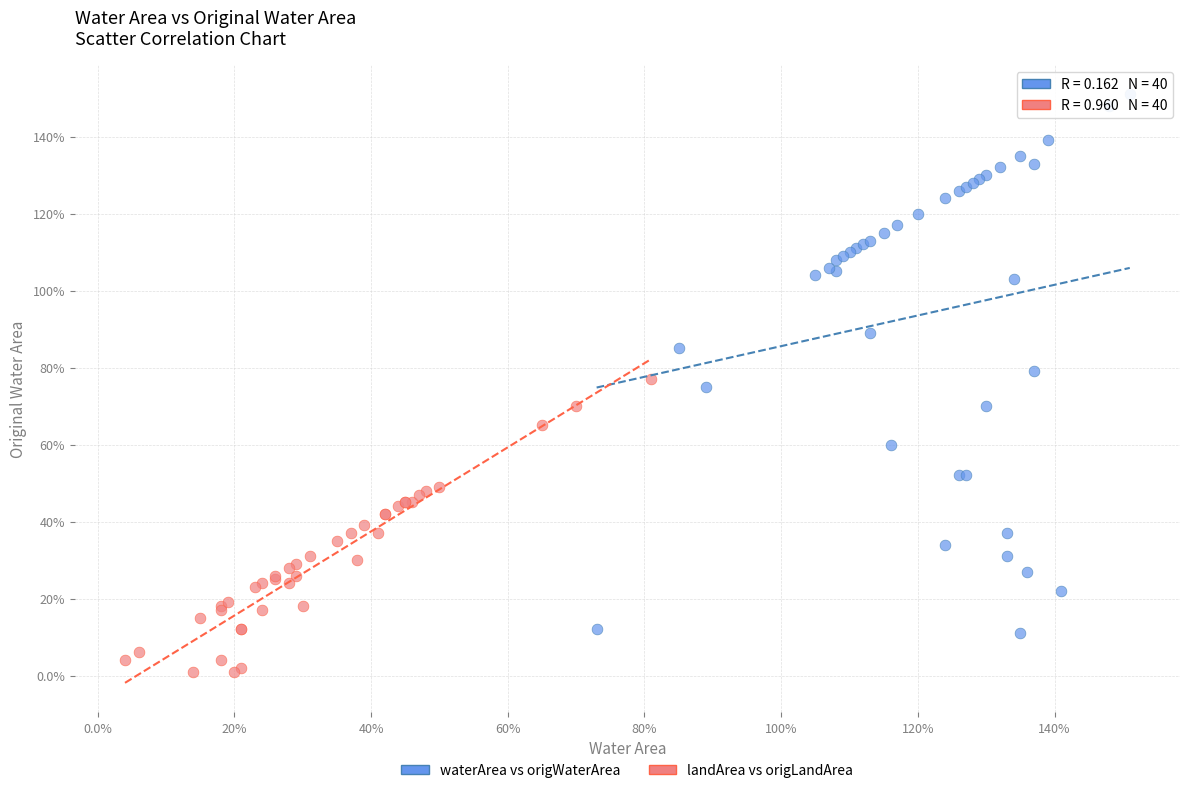

Which series reaches the minimum Y coordinate?

landArea vs origLandArea